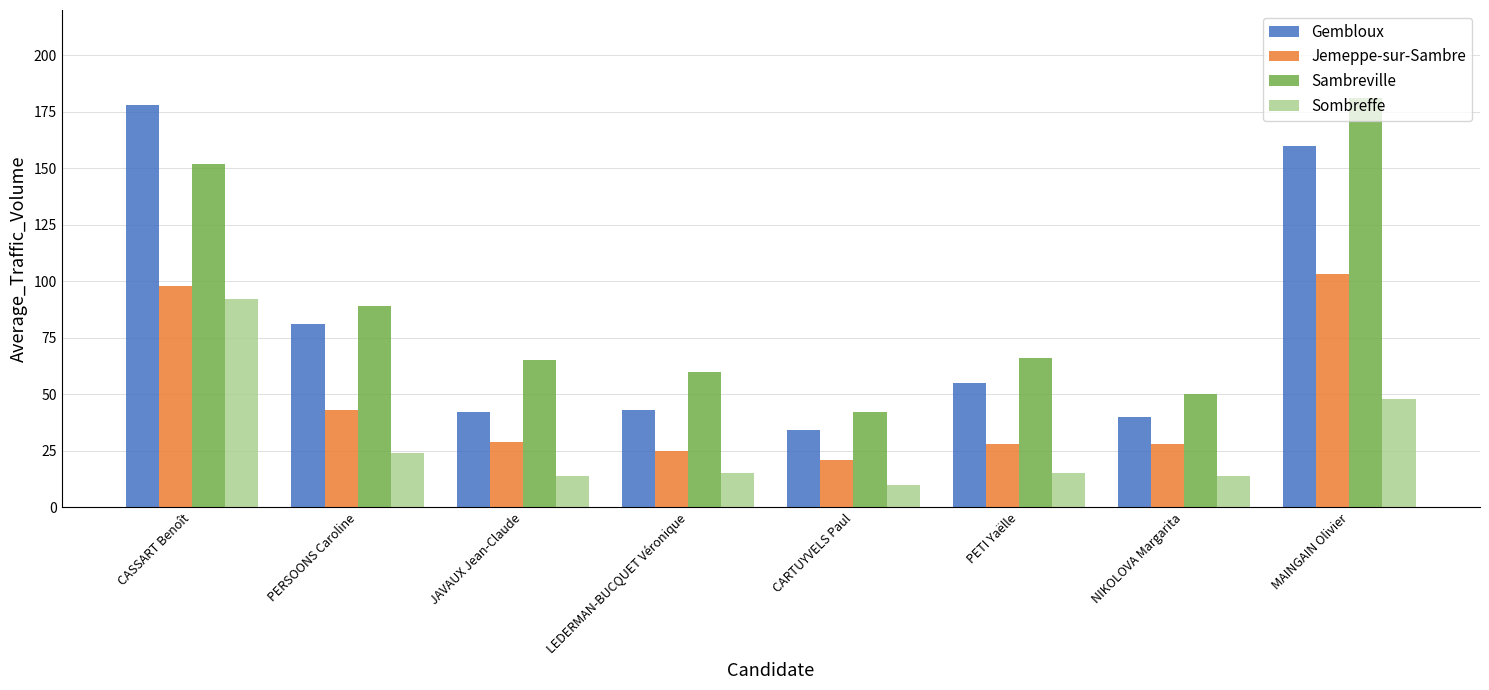

Reading left to right, transcribe all the data shown in this chart.

Gembloux: CASSART Benoît=178	PERSOONS Caroline=81	JAVAUX Jean-Claude=42	LEDERMAN-BUCQUET Véronique=43	CARTUYVELS Paul=34	PETI Yaëlle=55	NIKOLOVA Margarita=40	MAINGAIN Olivier=160
Jemeppe-sur-Sambre: CASSART Benoît=98	PERSOONS Caroline=43	JAVAUX Jean-Claude=29	LEDERMAN-BUCQUET Véronique=25	CARTUYVELS Paul=21	PETI Yaëlle=28	NIKOLOVA Margarita=28	MAINGAIN Olivier=103
Sambreville: CASSART Benoît=152	PERSOONS Caroline=89	JAVAUX Jean-Claude=65	LEDERMAN-BUCQUET Véronique=60	CARTUYVELS Paul=42	PETI Yaëlle=66	NIKOLOVA Margarita=50	MAINGAIN Olivier=181
Sombreffe: CASSART Benoît=92	PERSOONS Caroline=24	JAVAUX Jean-Claude=14	LEDERMAN-BUCQUET Véronique=15	CARTUYVELS Paul=10	PETI Yaëlle=15	NIKOLOVA Margarita=14	MAINGAIN Olivier=48